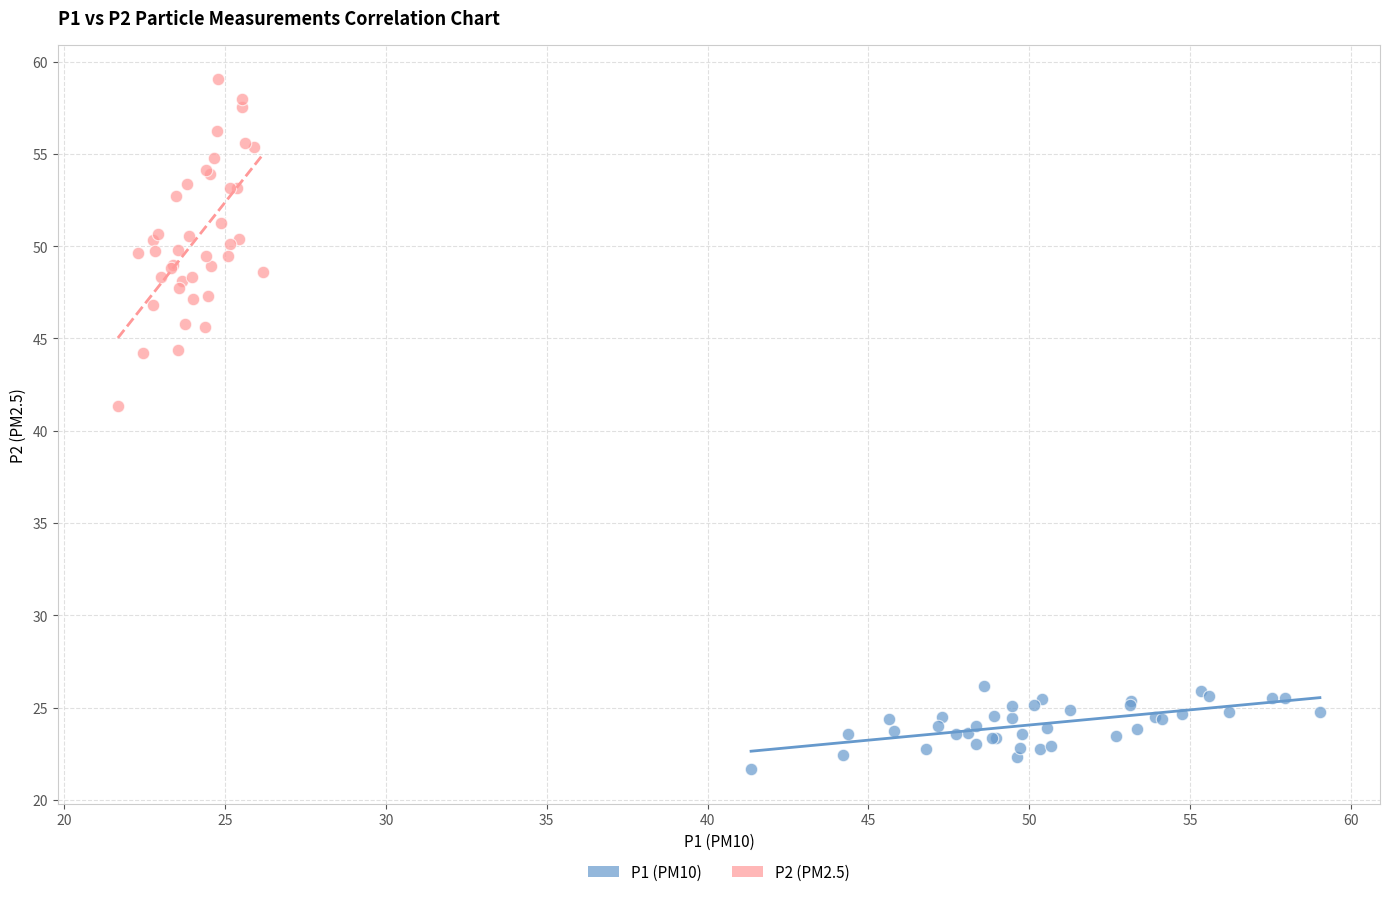

Which series reaches the minimum Y coordinate?

P1 (PM10)